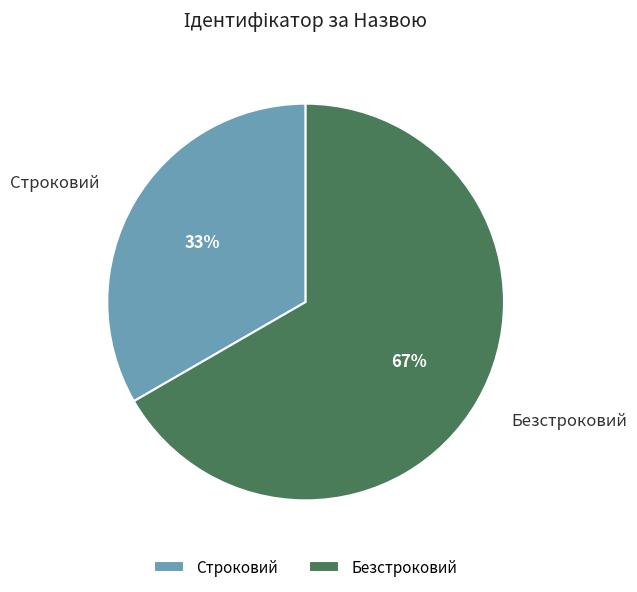

Is there any slice that represents more than half of the pie?

Yes